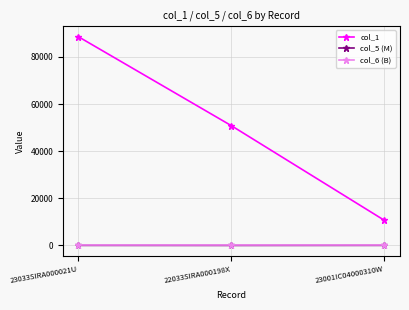

The value of col_1 at 22033SIRA000198X is 90134.7. True or false?

False